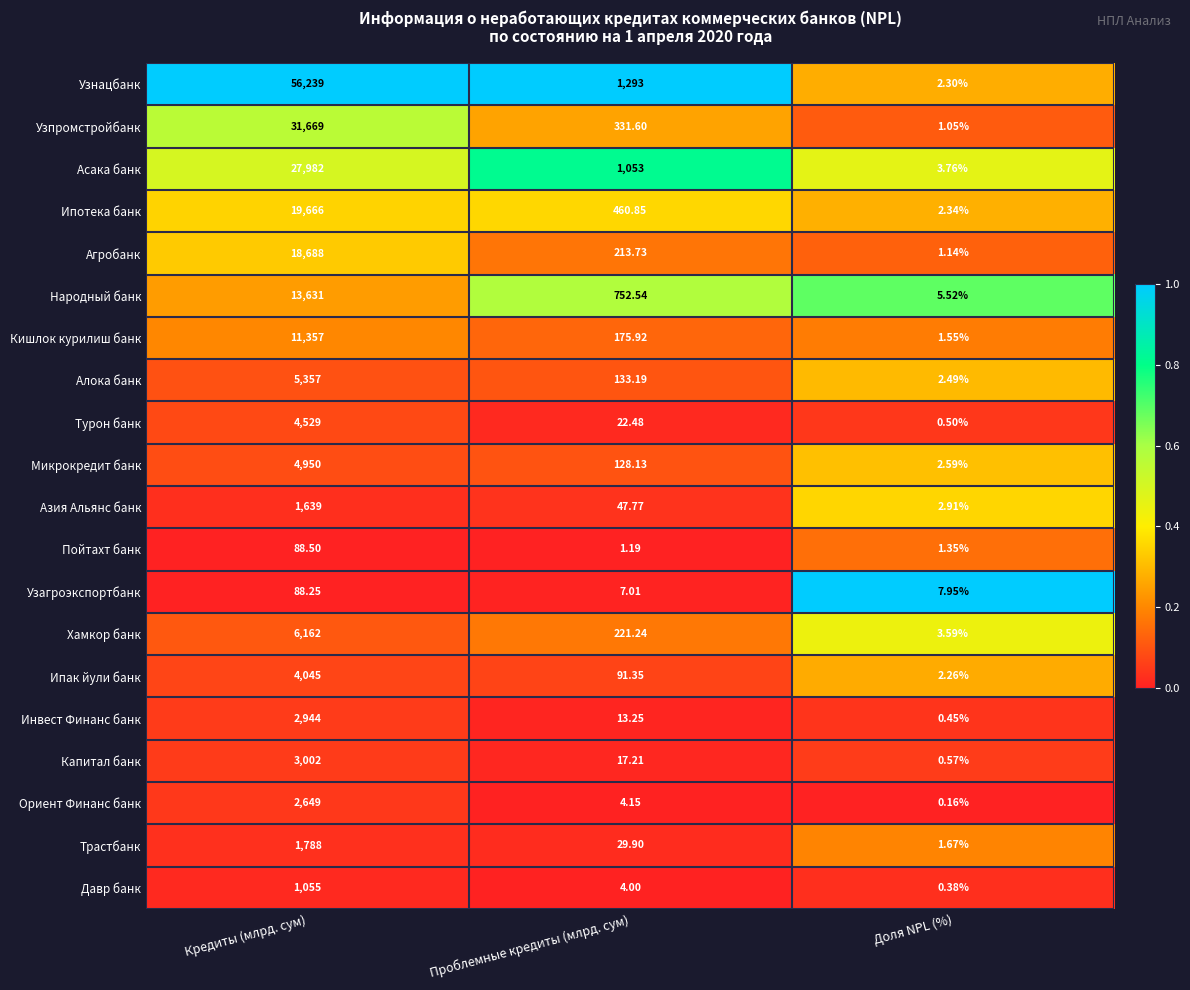

Which series has the largest range (max minus min)?

Узнацбанк